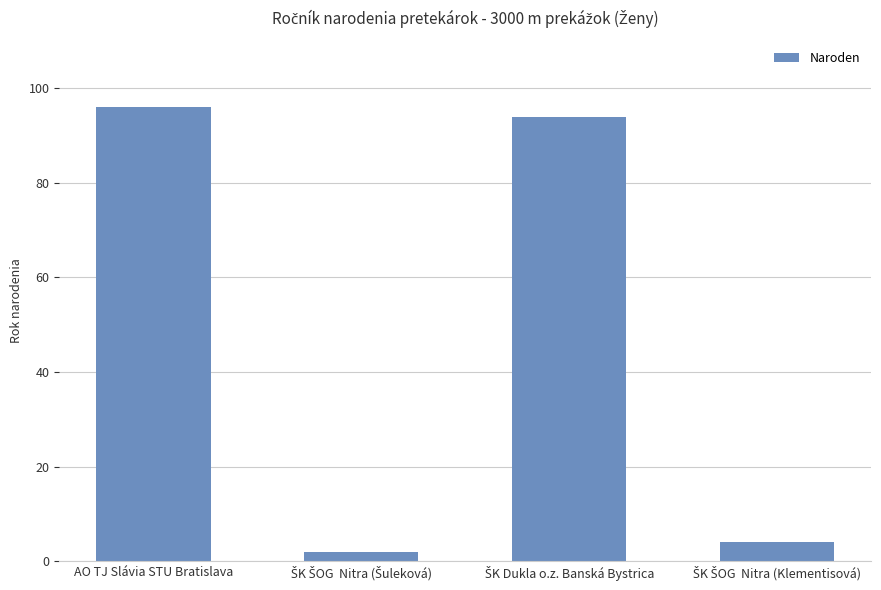

The chart shows a value of 96 at AO TJ Slávia STU Bratislava. True or false?

True